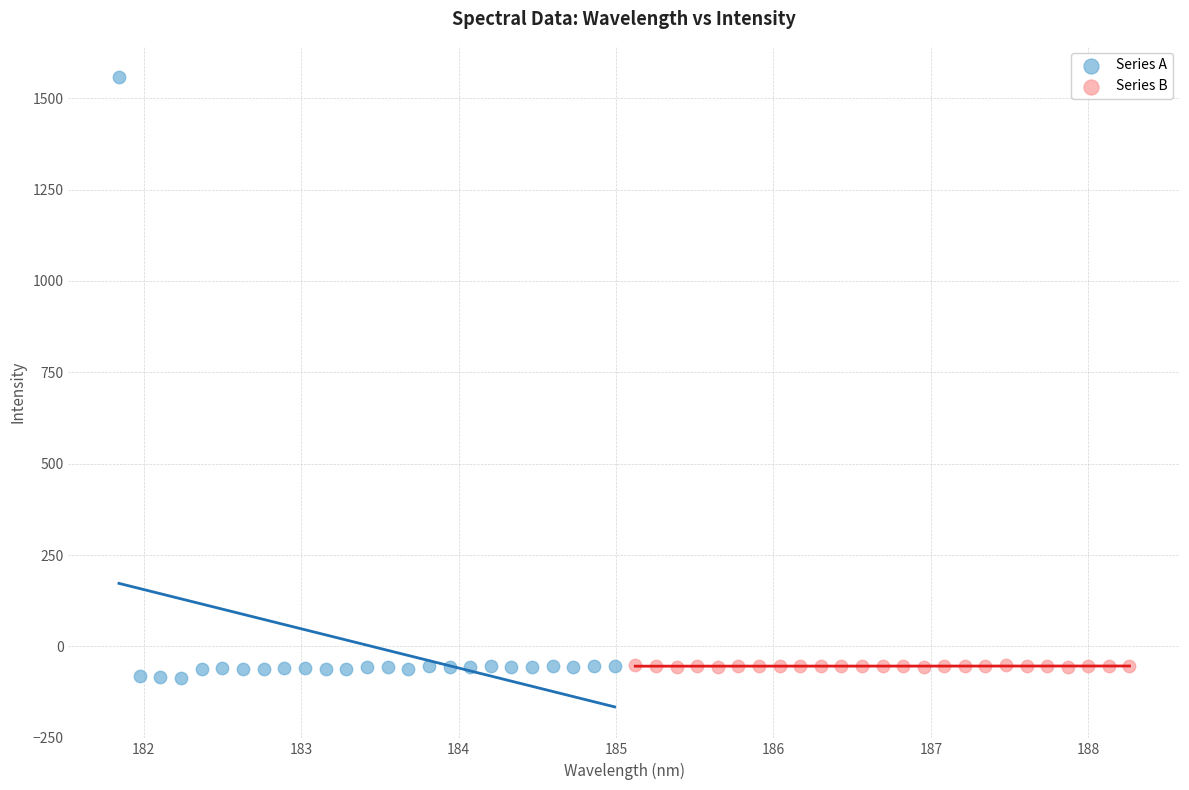

Which series has the widest spread of Y values?

Series A